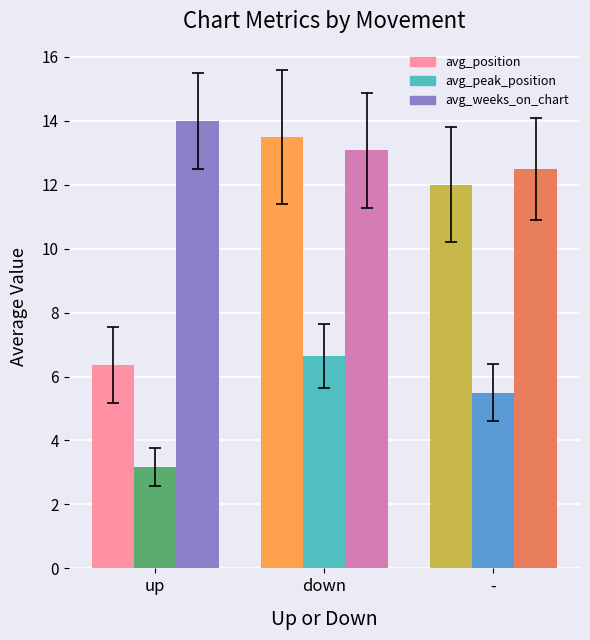

What are all the series names shown in the legend?

avg_position, avg_peak_position, avg_weeks_on_chart